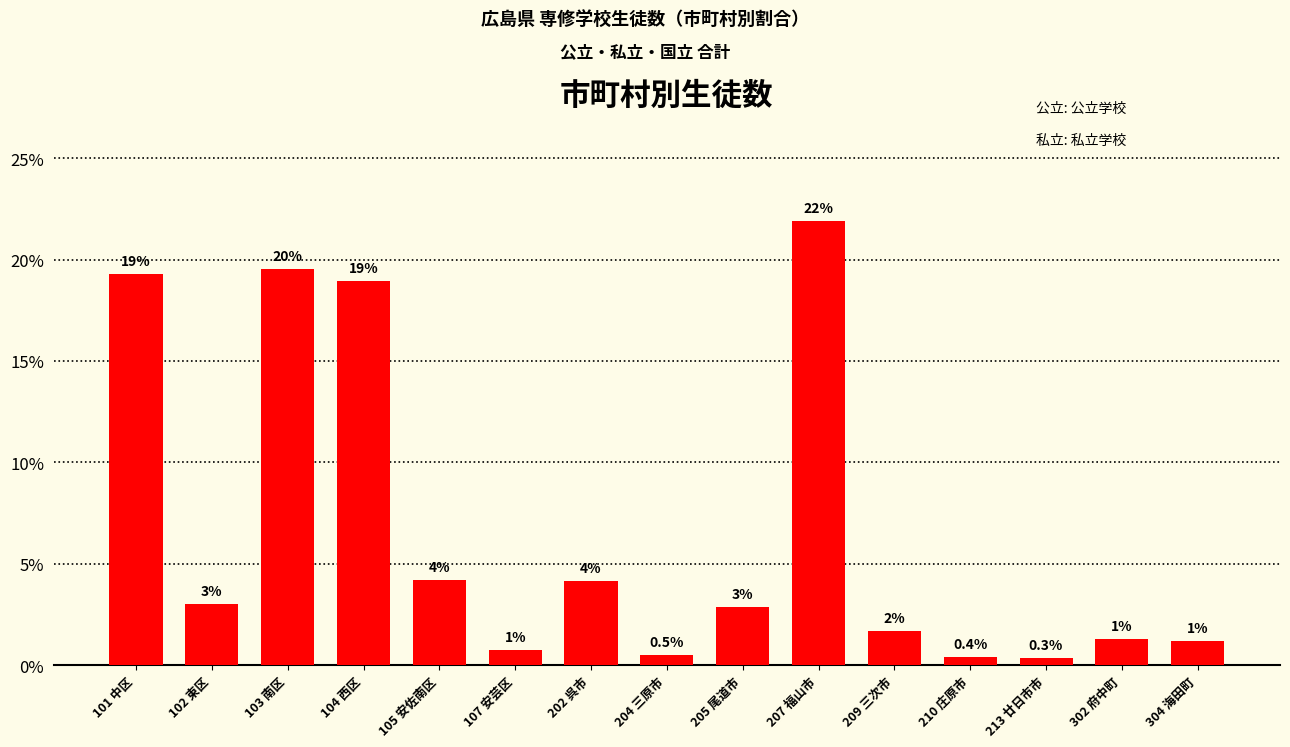

What is the average value?

6.7